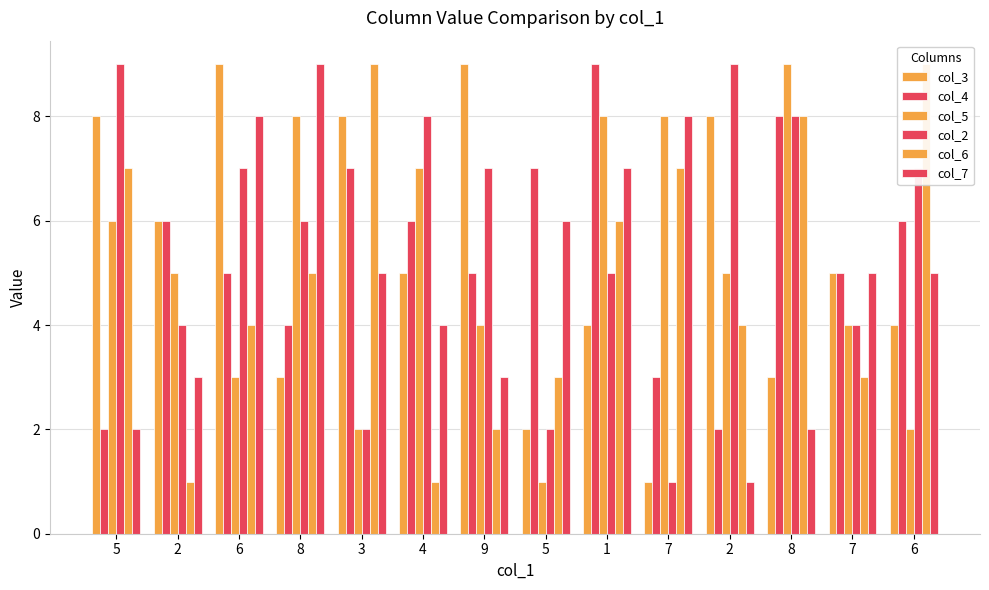

How many col_6 values are between 3 and 7?

8